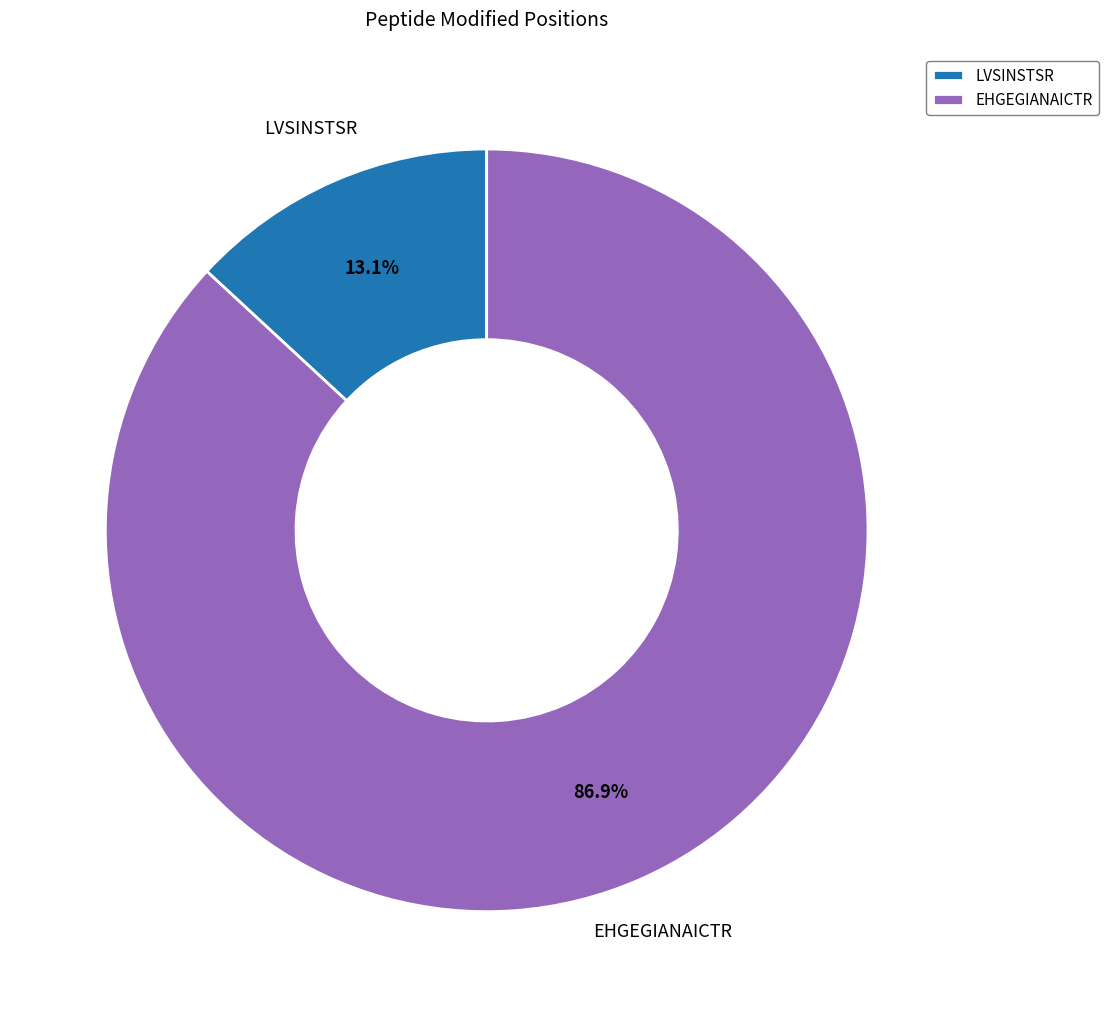

What percentage do EHGEGIANAICTR and LVSINSTSR together represent?

100.0%